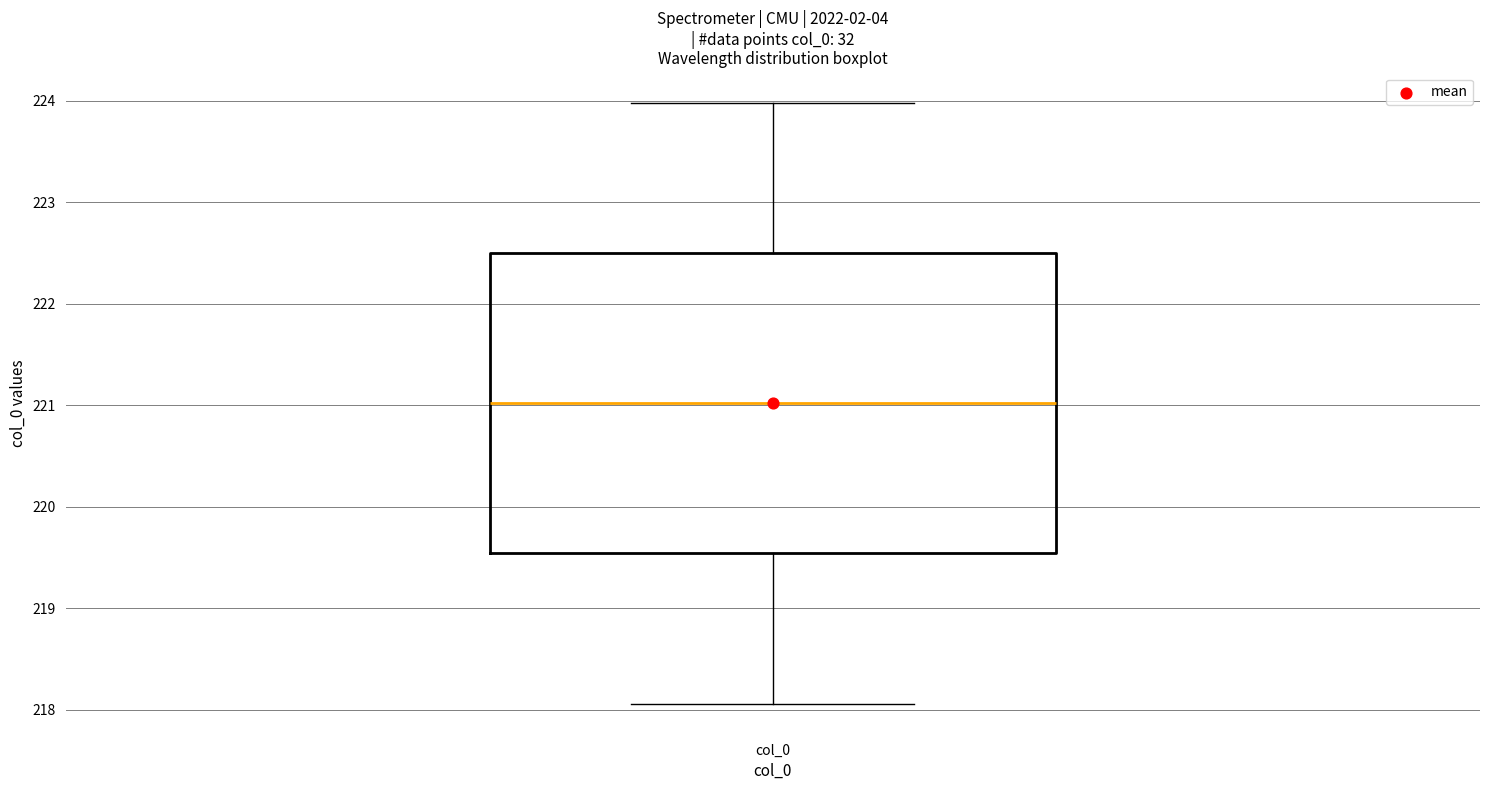

Where is the lower edge of the box for col_0 on the y-axis? The values are not printed on the chart, so give them approximately, as read against the axis.

219.5